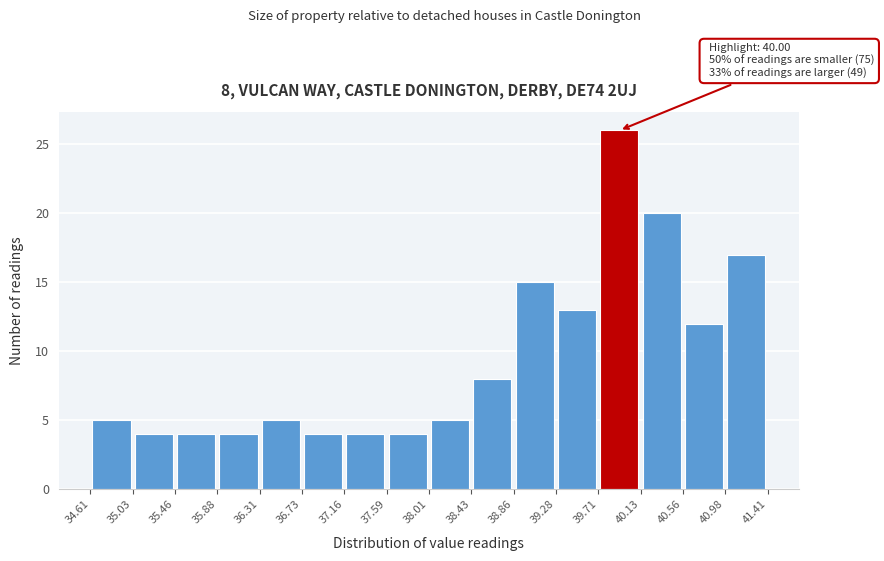

Which range on the x-axis has the tallest bar?

39.71 to 40.13